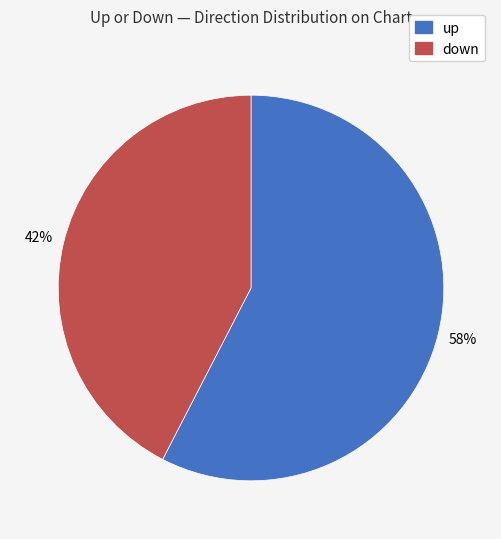

How many segments does this pie chart have?

2